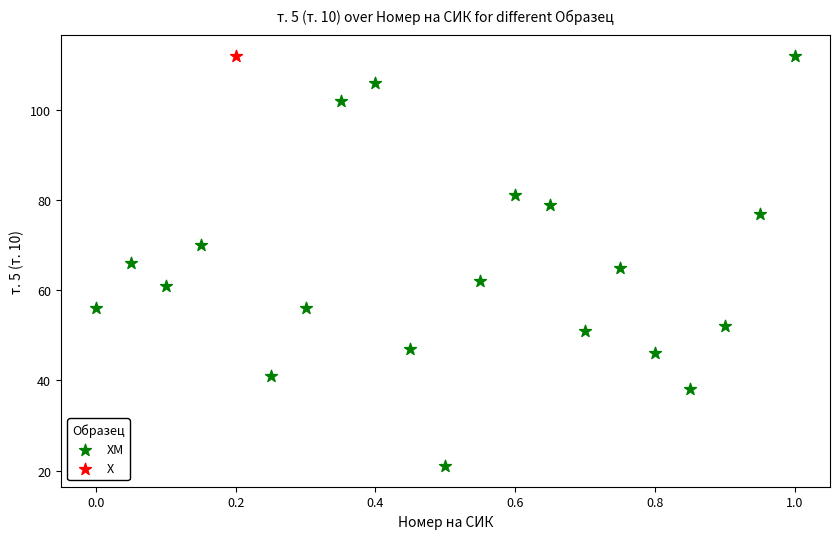

What are all the series names shown in the legend?

ХМ, Х